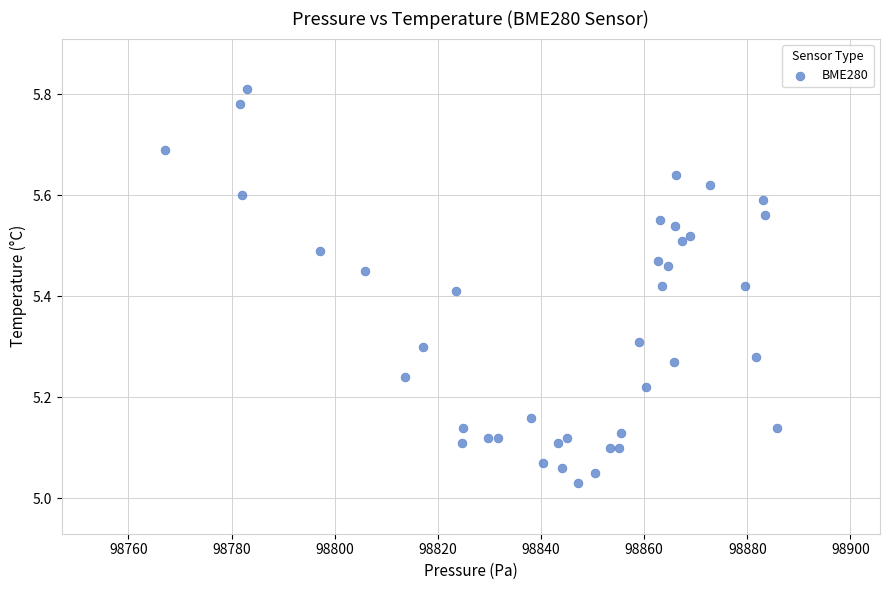

What is the range of Y values (max minus min)?

0.8